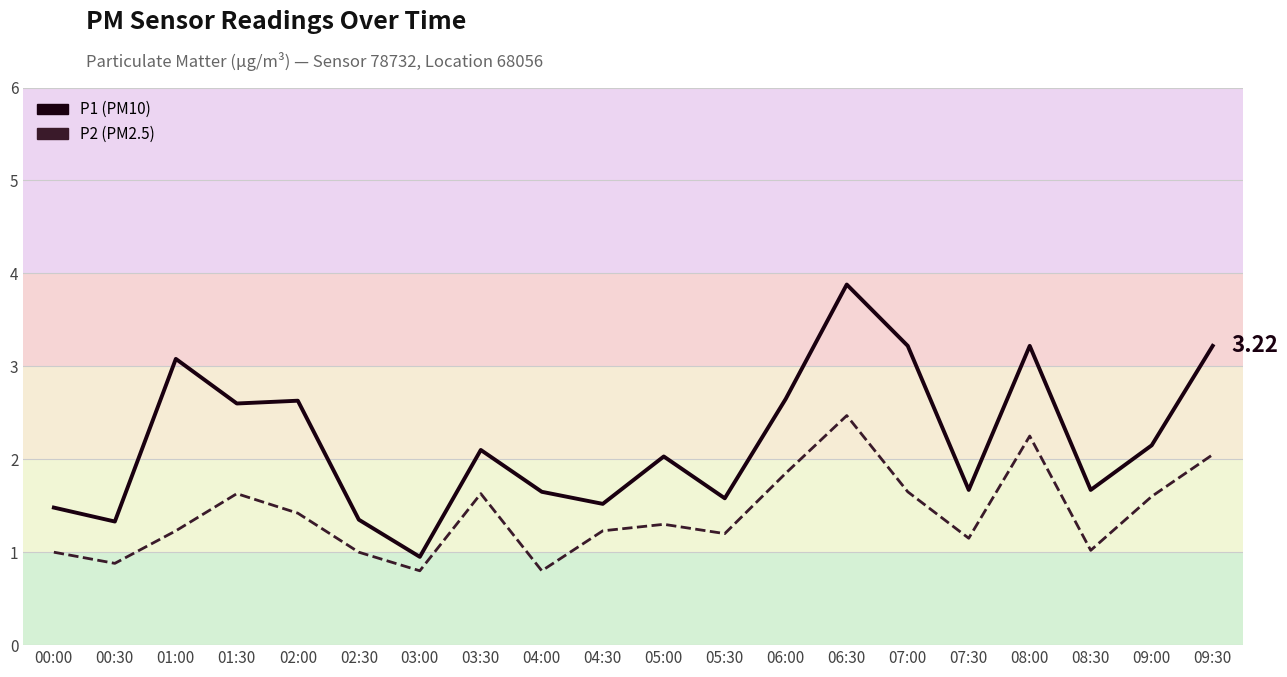

What is the difference between the highest and lowest values at 05:00?

0.7